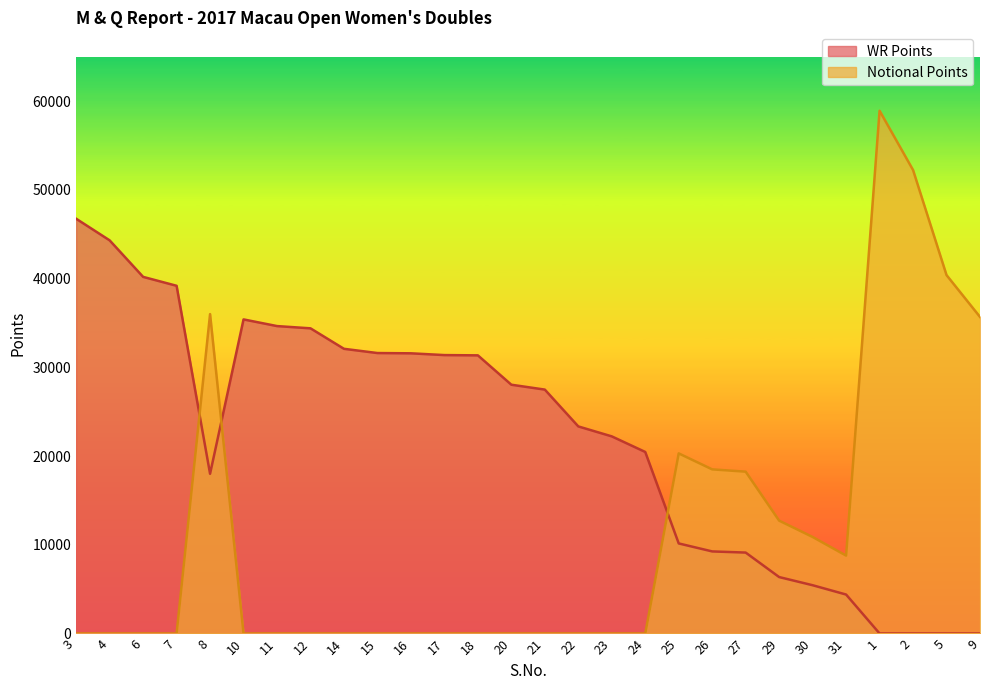

Between 7 and 18, which series saw the biggest shift?

WR Points